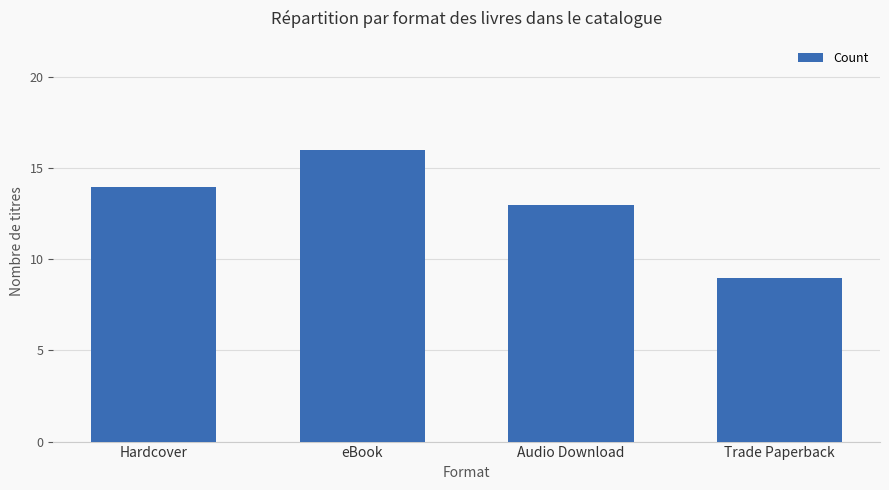

What is the label of the 3rd bar from the right?

eBook